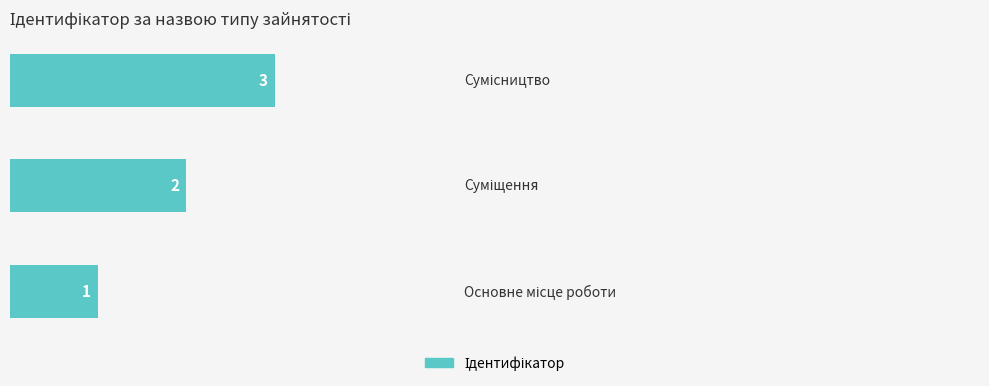

What is the sum of all values?

6